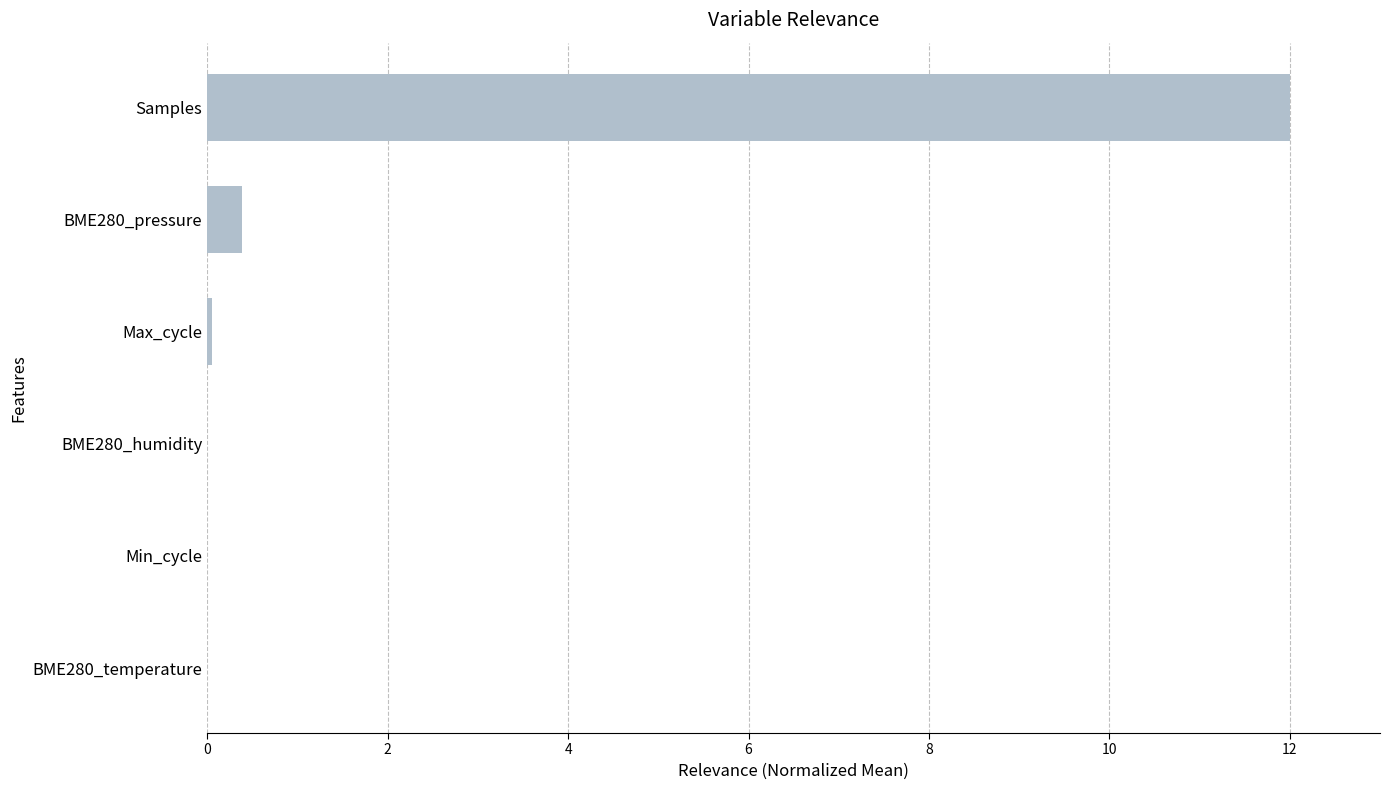

The chart shows a value of 21.0 at Samples. True or false?

False